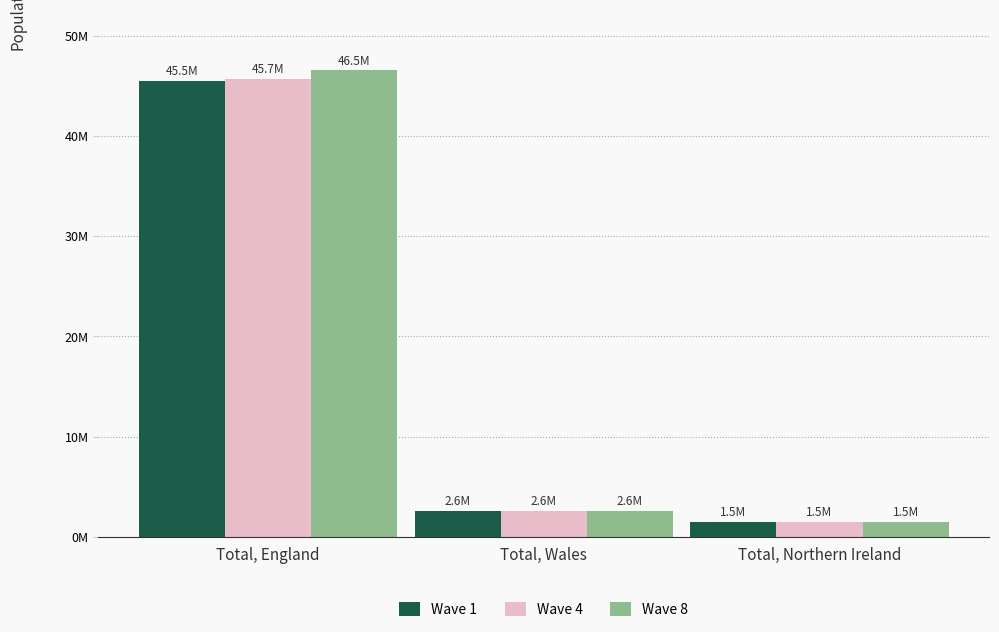

Does the chart contain stacked bars?

No